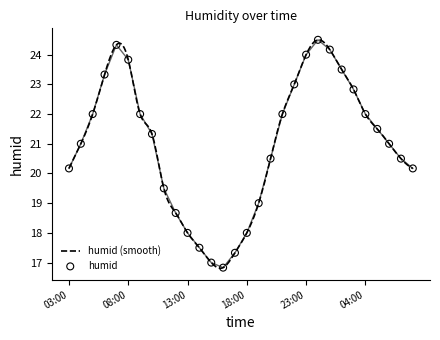

What is the ratio of the value at 00:00 to the value at 13:00?

1.4